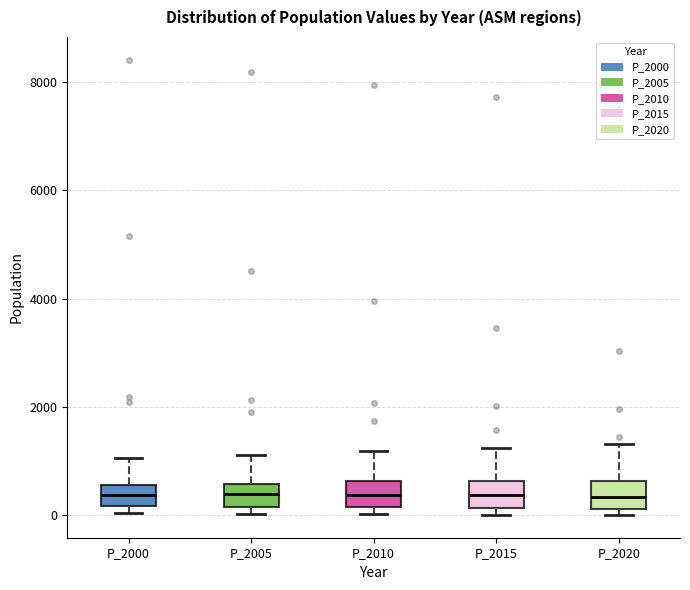

Where is the upper edge of the box for P_2005 on the y-axis? The values are not printed on the chart, so give them approximately, as read against the axis.

600